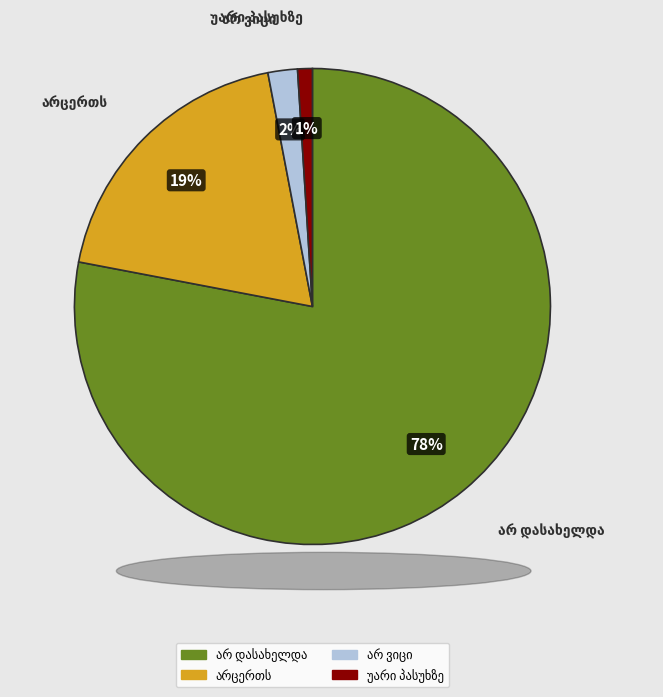

Count the number of slices in the pie.

4